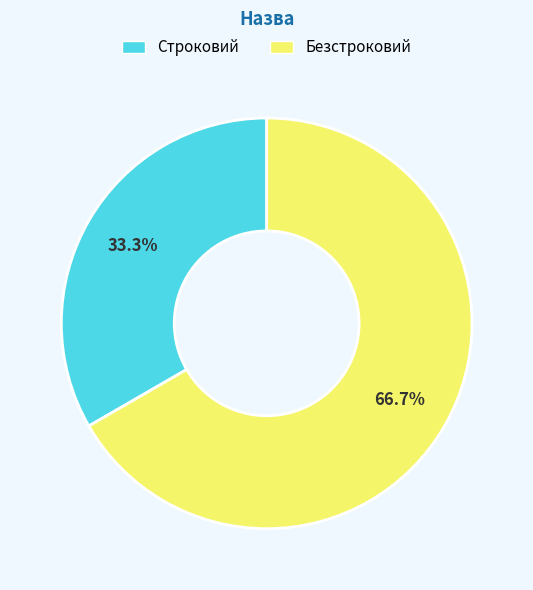

To the nearest percent, what percentage of the pie is Безстроковий?

67%